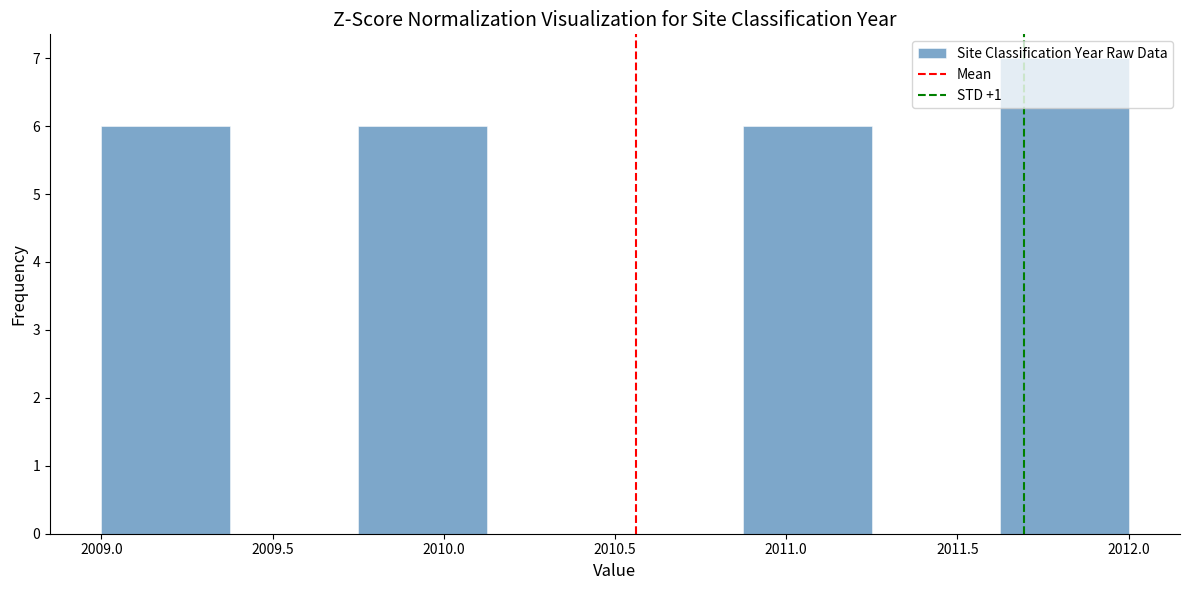

How tall is the bar that spans 2009.750 to 2010.125 on the x-axis? Neither the bar edges nor the heights are printed on the chart, so give them approximately, as read against the axes.

6